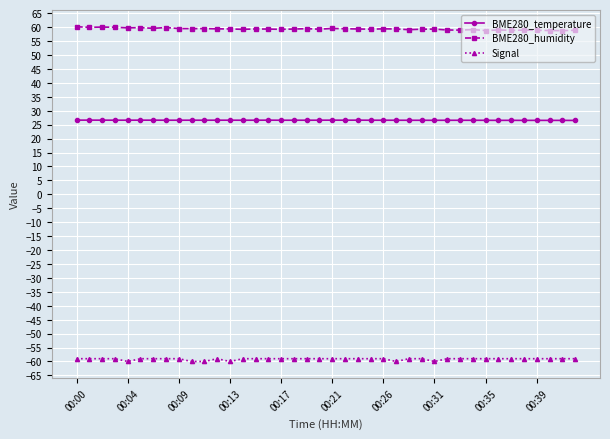

Does the chart display data point markers on the line(s)?

Yes